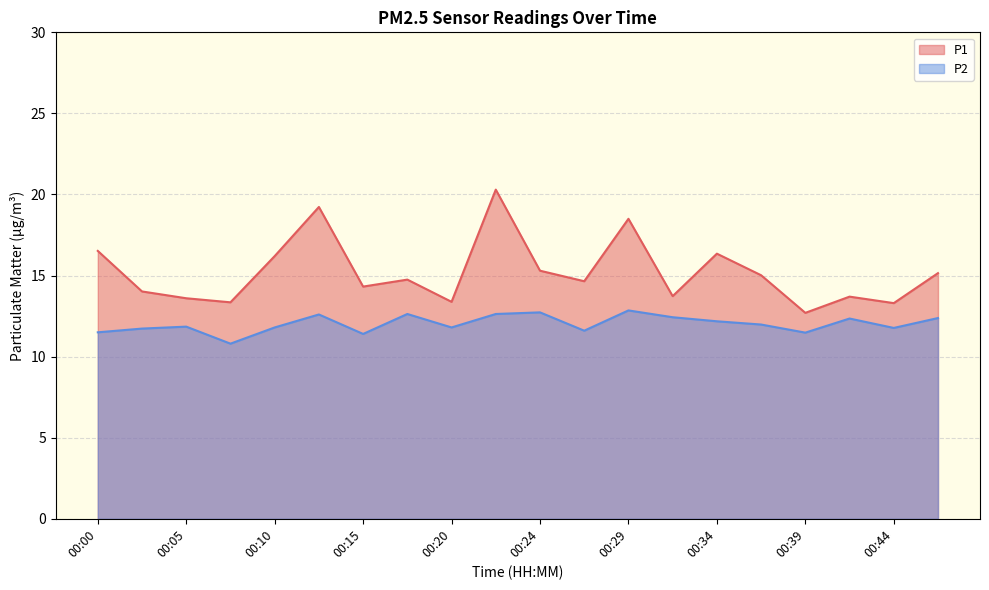

True or false: P2 and P1 cross at least once.

False